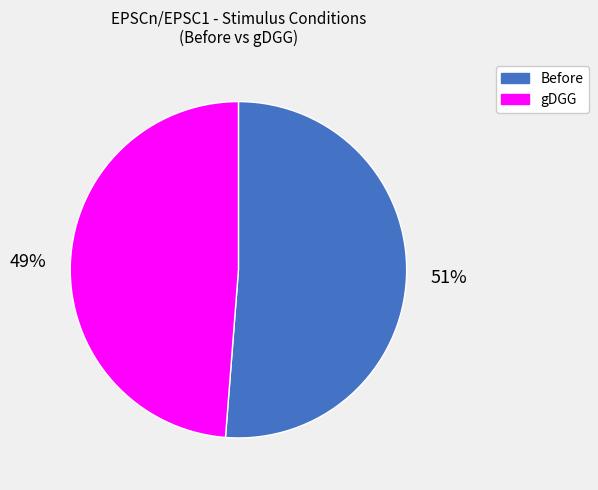

To the nearest percent, what is the difference between the largest and smallest slice percentages?

2%